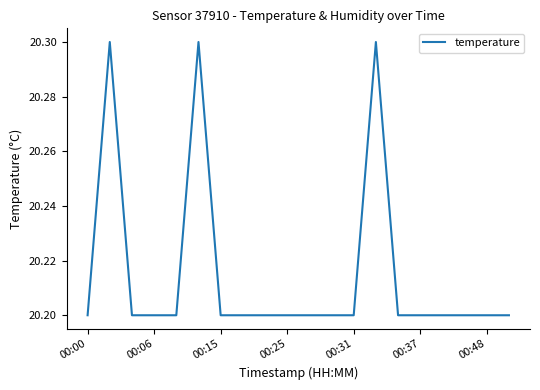

What is the smallest value displayed?

20.2